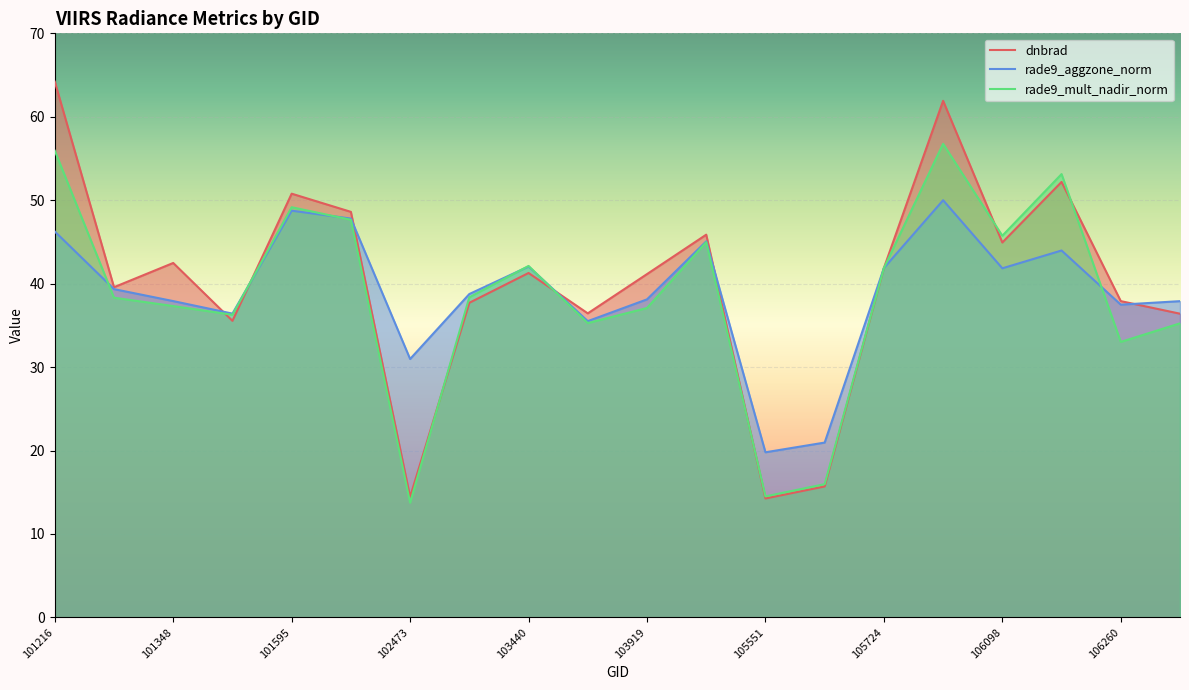

True or false: rade9_mult_nadir_norm and dnbrad cross at least once.

True